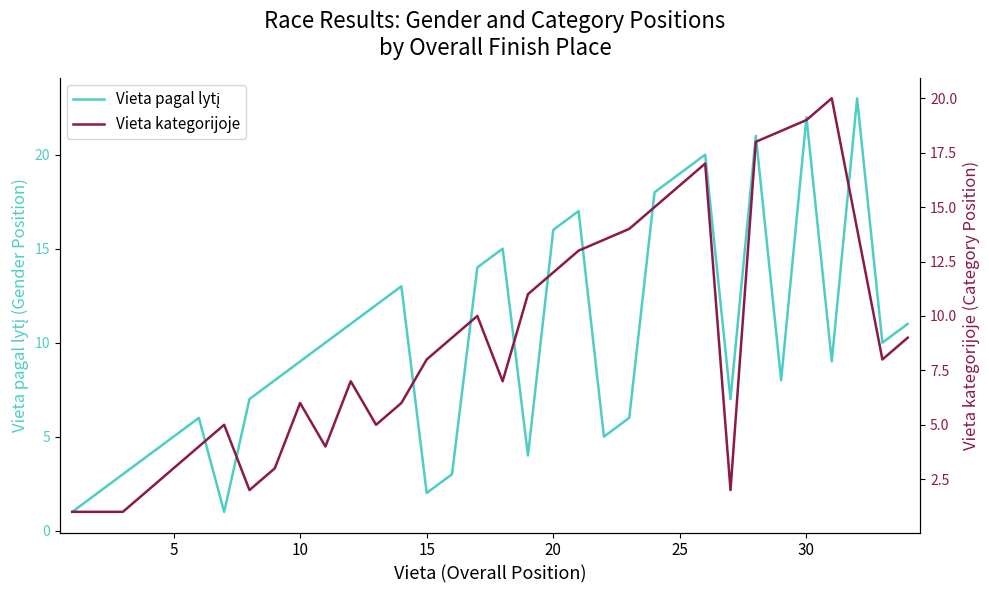

Rank the categories by value from lowest to highest.

1, 7, 2, 15, 3, 16, 4, 19, 5, 22, 6, 23, 8, 27, 9, 29, 10, 31, 11, 33, 12, 34, 13, 14, 17, 18, 20, 21, 24, 25, 26, 28, 30, 32